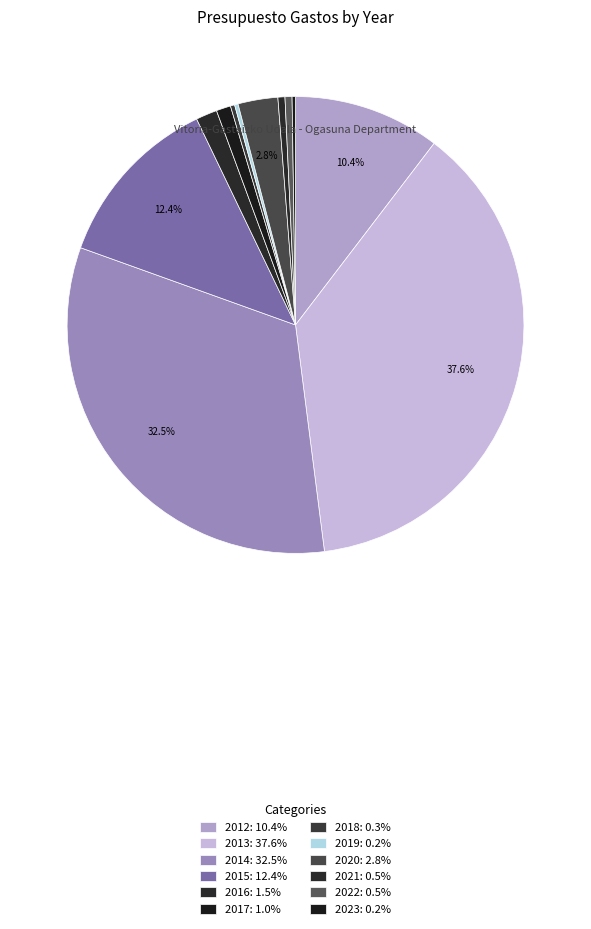

How many segments does this pie chart have?

12